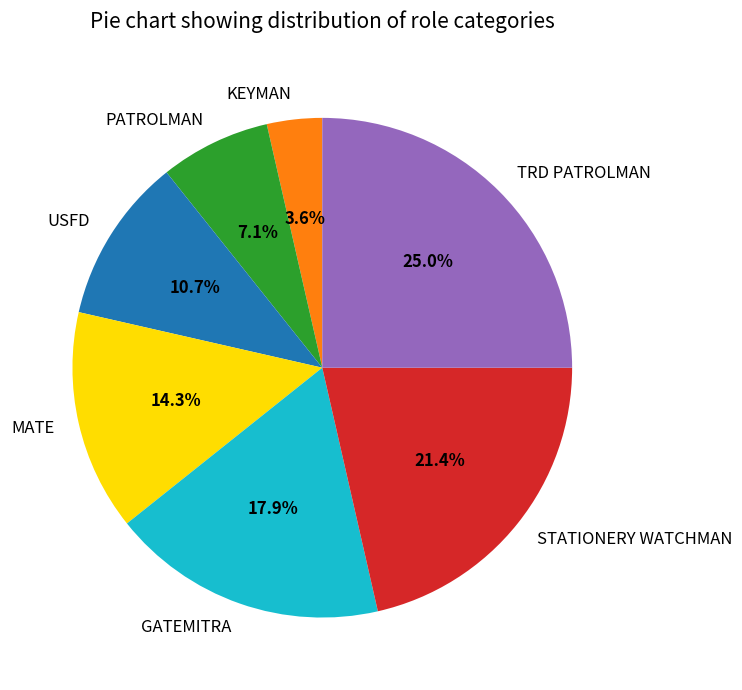

Does USFD represent more than half of the total?

No